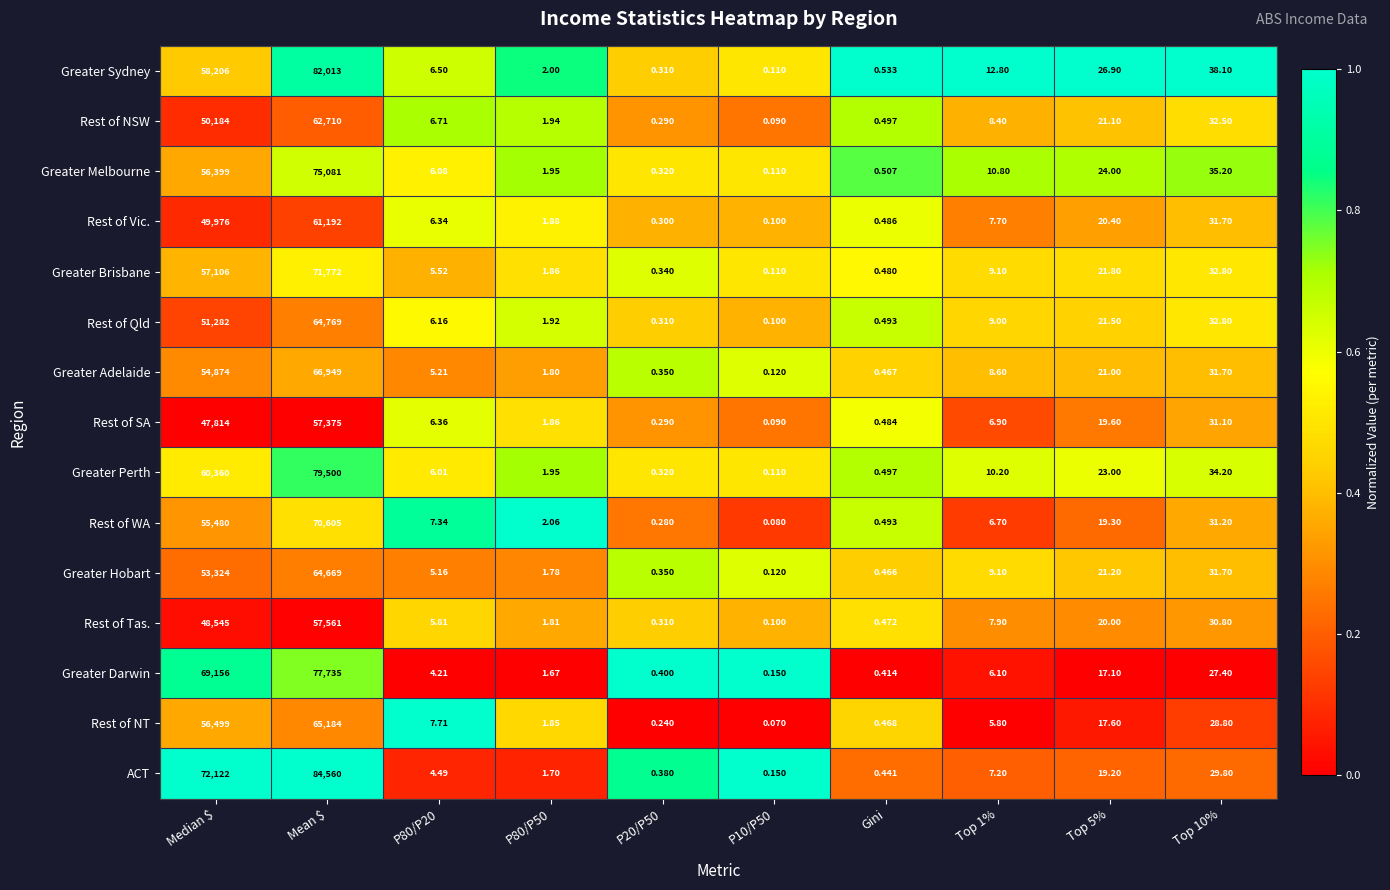

Which series has the largest range (max minus min)?

ACT